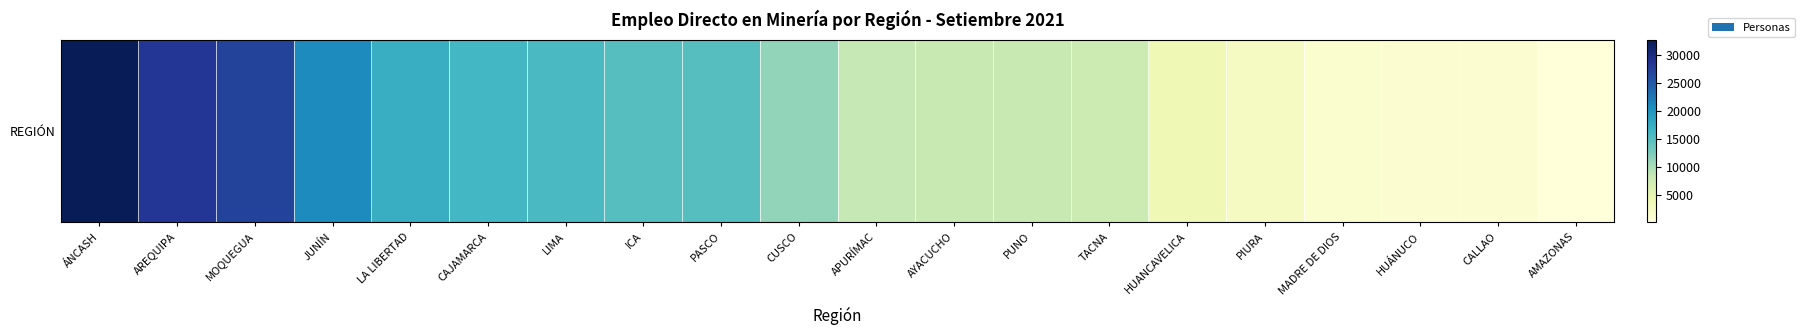

How many data points are less than 11249?

10